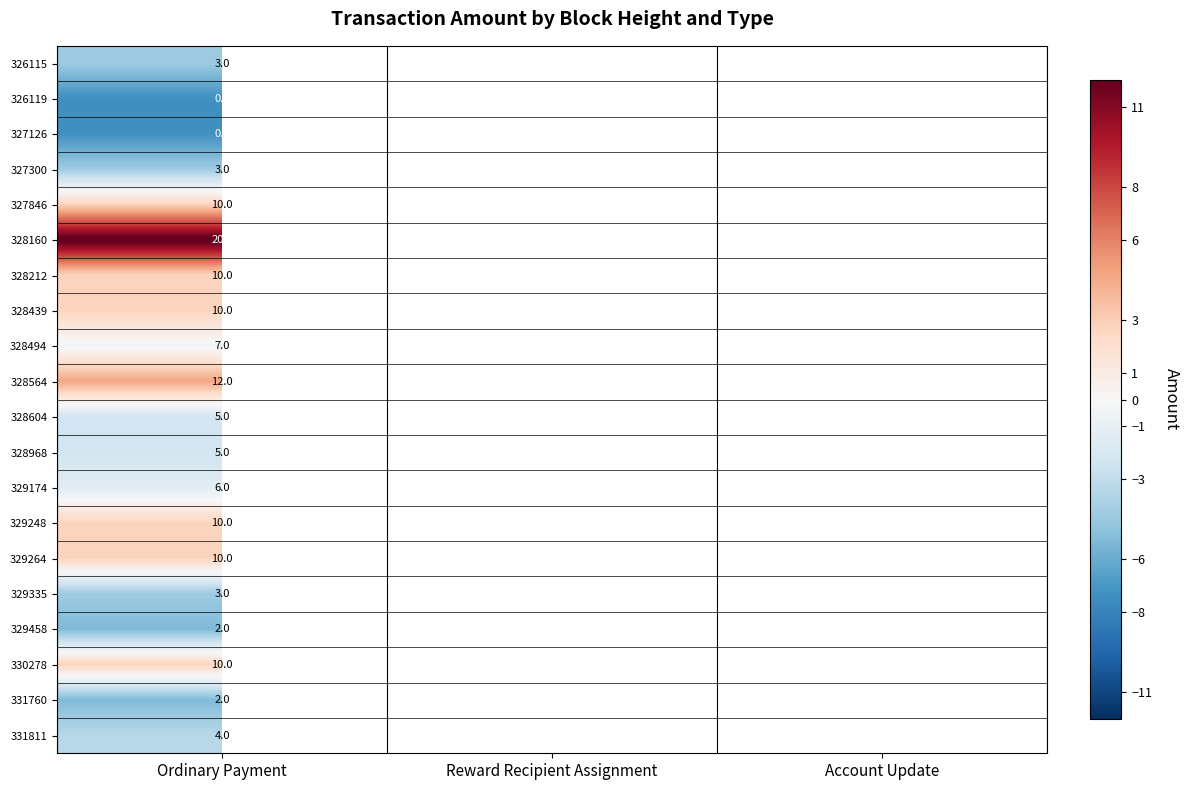

At which category is the sum across all series the highest?

Ordinary Payment